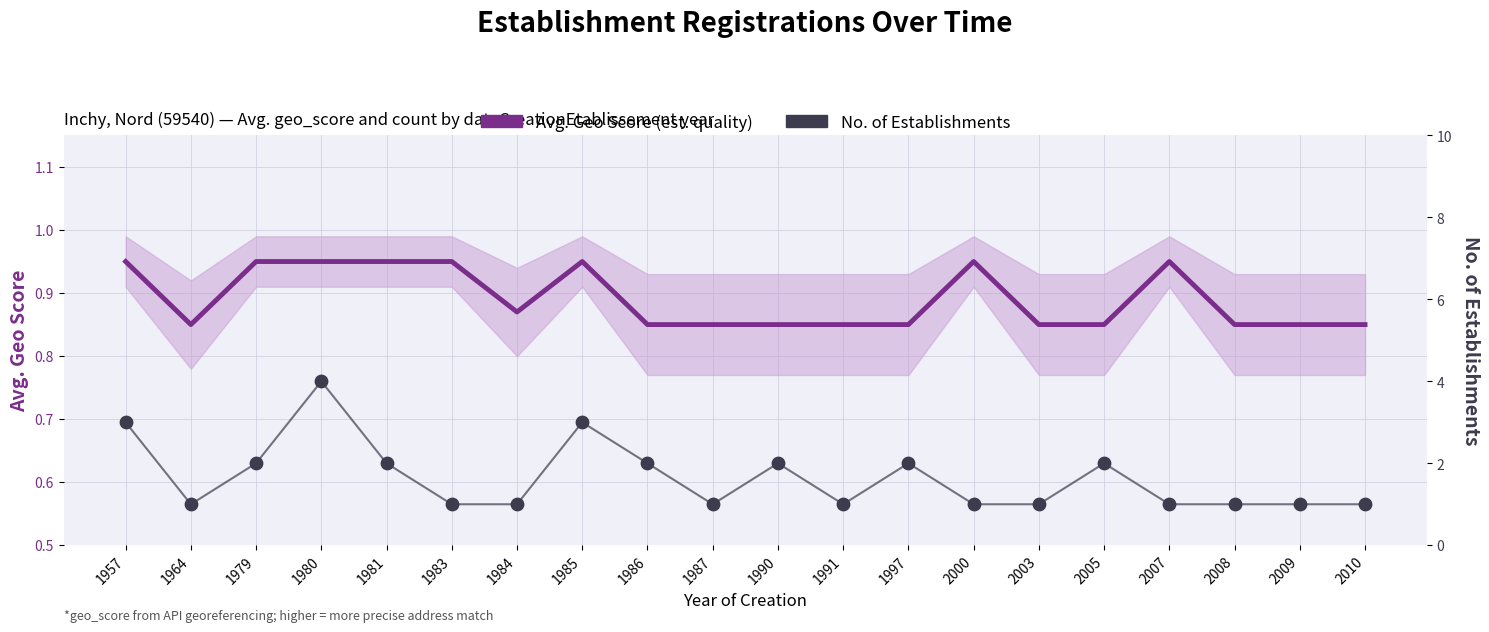

Is the value of No. of Establishments at 2007 greater than the value of Avg. Geo Score (est. establishment quality) at 2000?

Yes